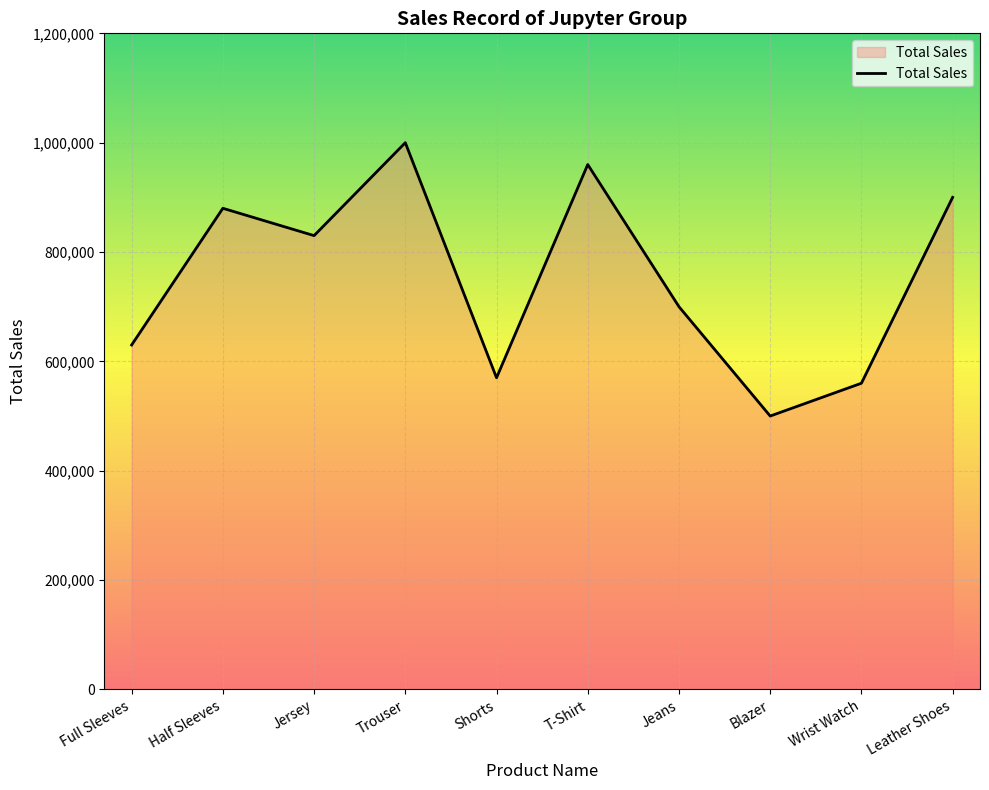

List the labels in order of value, smallest first.

Blazer, Wrist Watch, Shorts, Full Sleeves, Jeans, Jersey, Half Sleeves, Leather Shoes, T-Shirt, Trouser